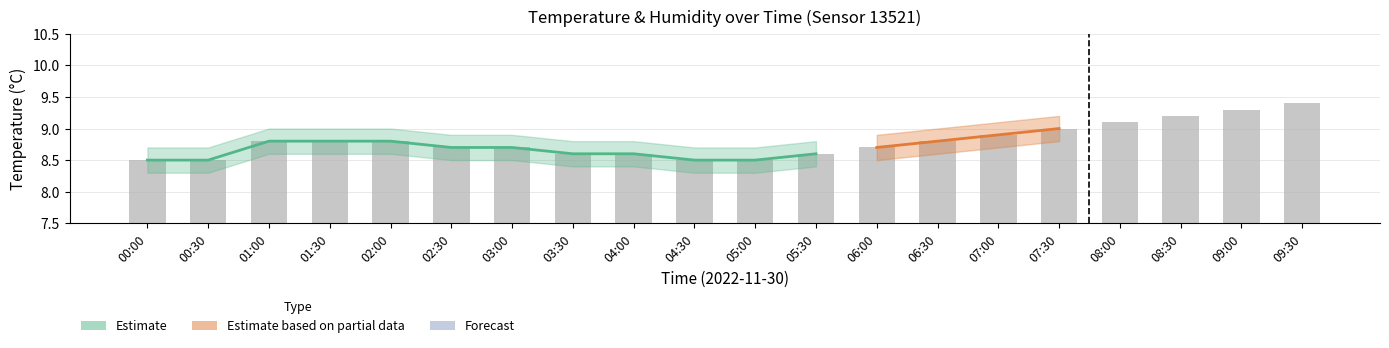

Does the chart contain stacked bars?

No